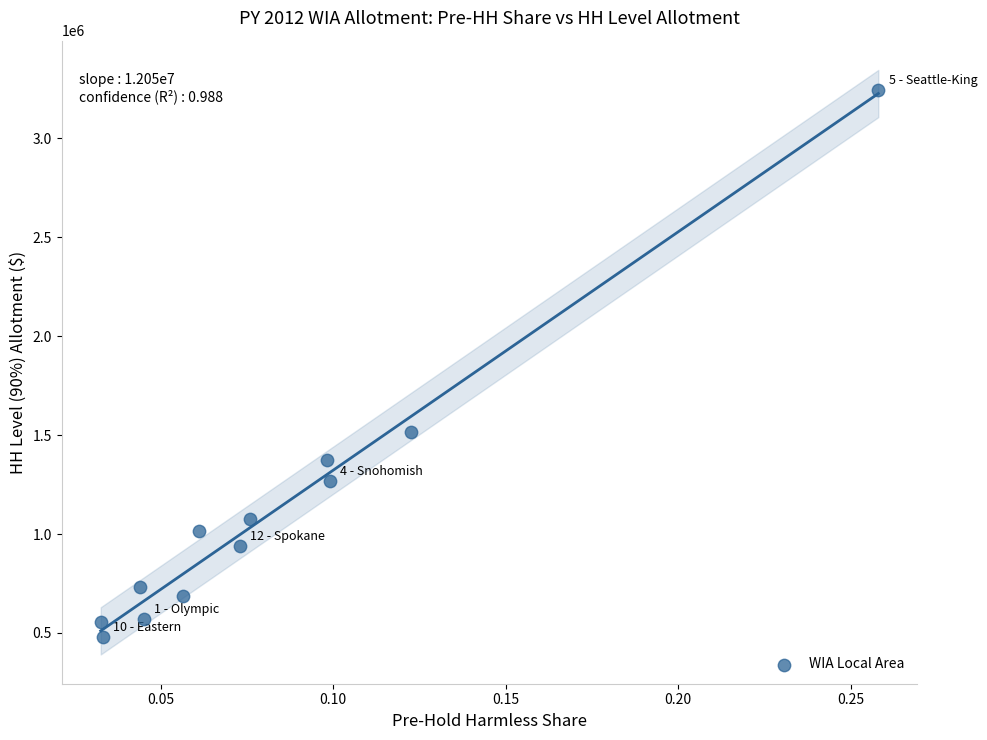

What is the range of Y values (max minus min)?

2763638.5